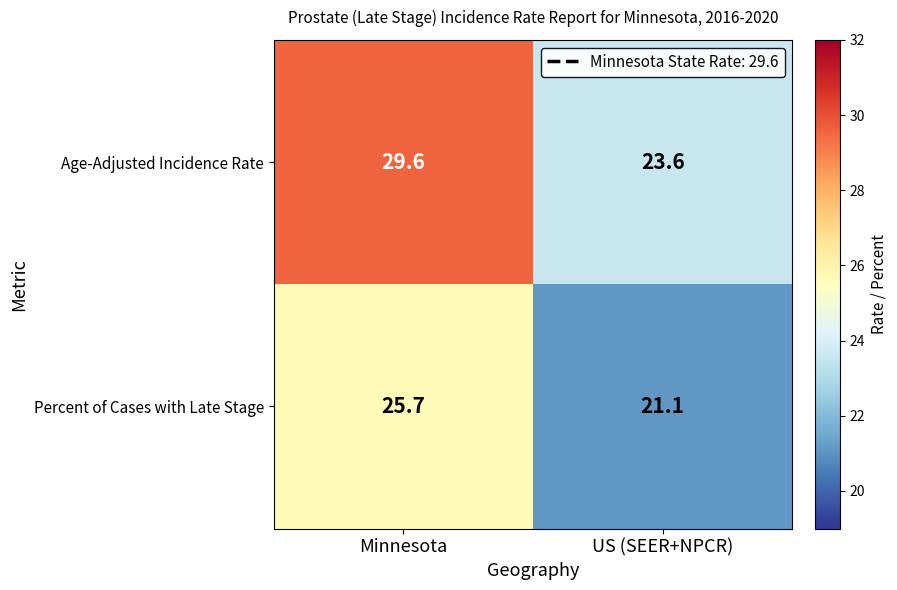

At how many categories does at least one series exceed 25?

1